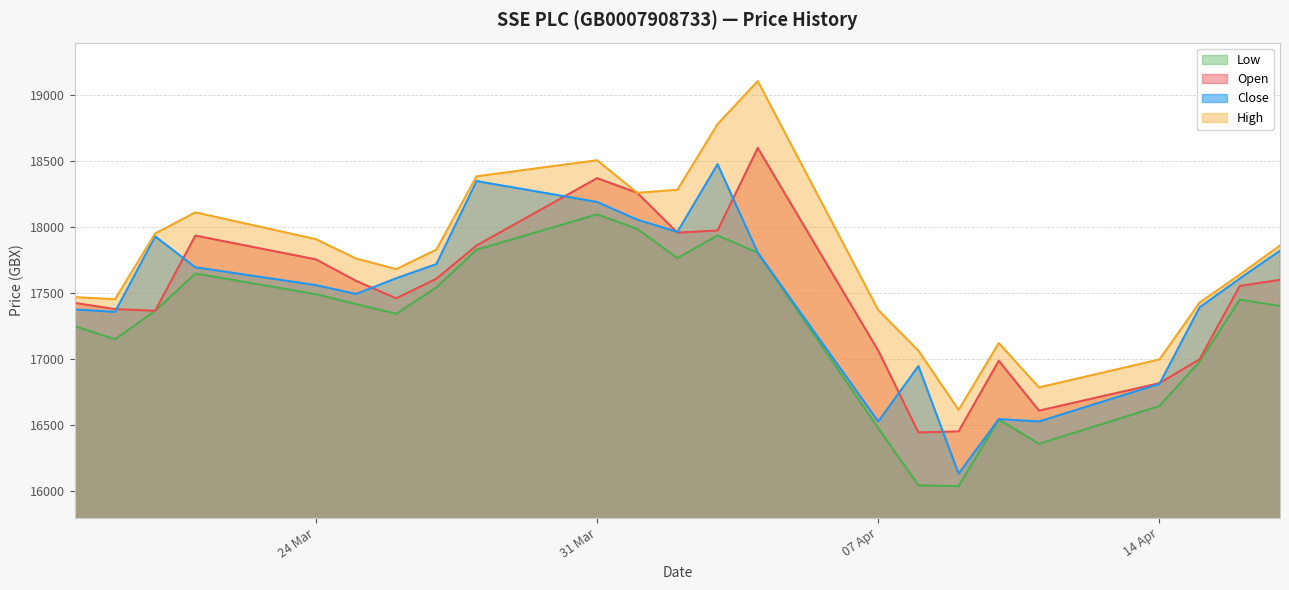

Read the Close value at 15.04.2025, to the nearest 100.

17400